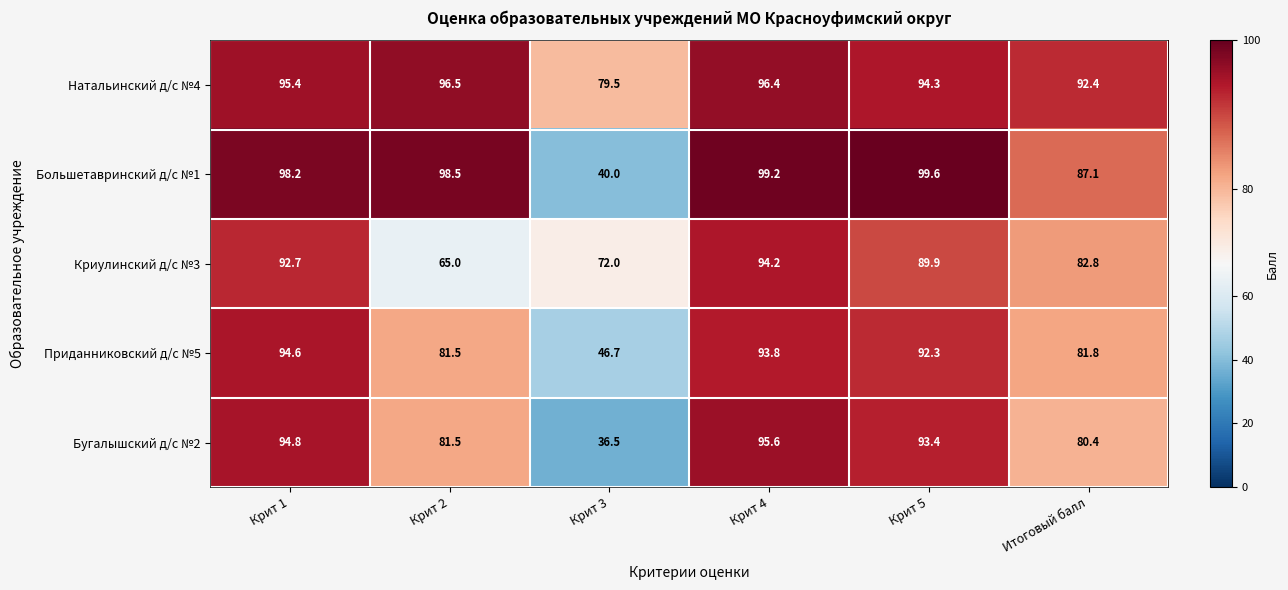

How many distinct data groups are displayed?

5